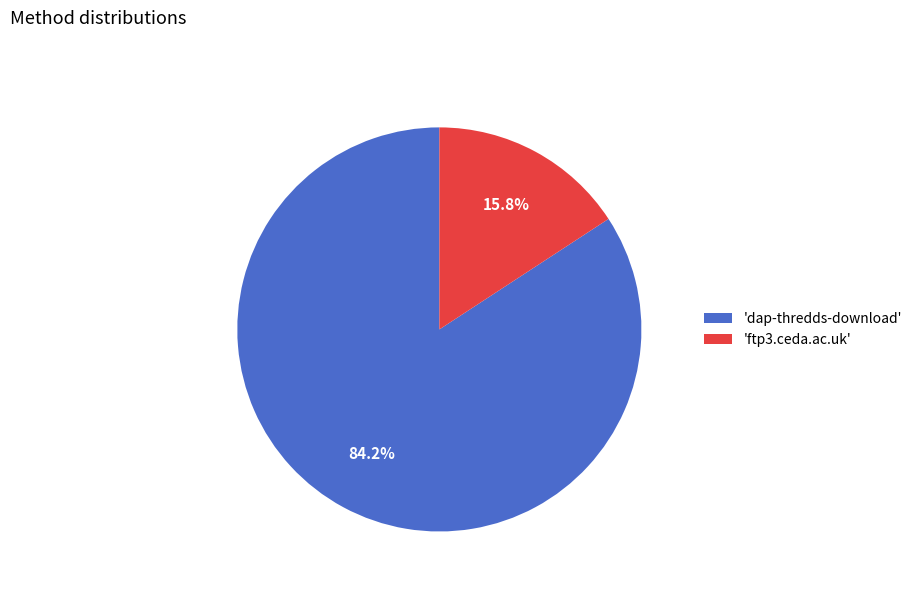

Is the sum of 'ftp3.ceda.ac.uk' and 'dap-thredds-download' greater than half?

Yes